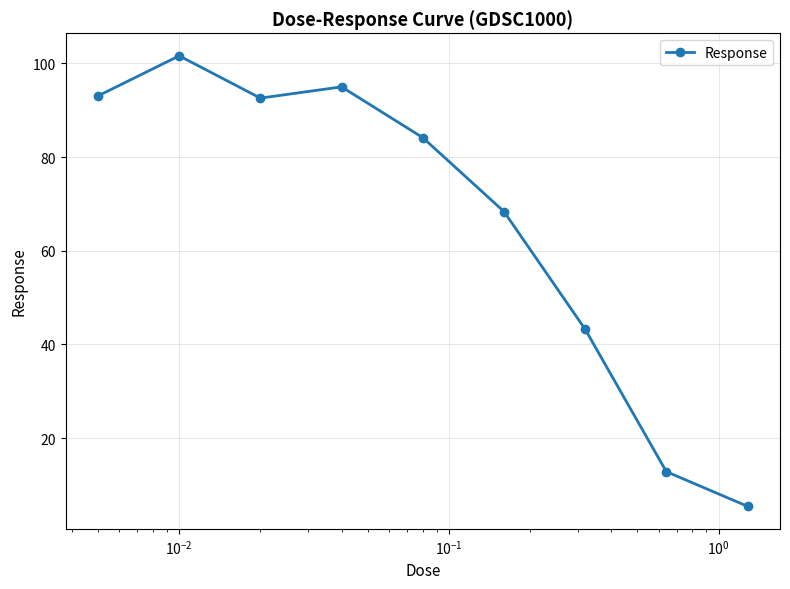

What is the difference between the maximum and second lowest values?

88.7